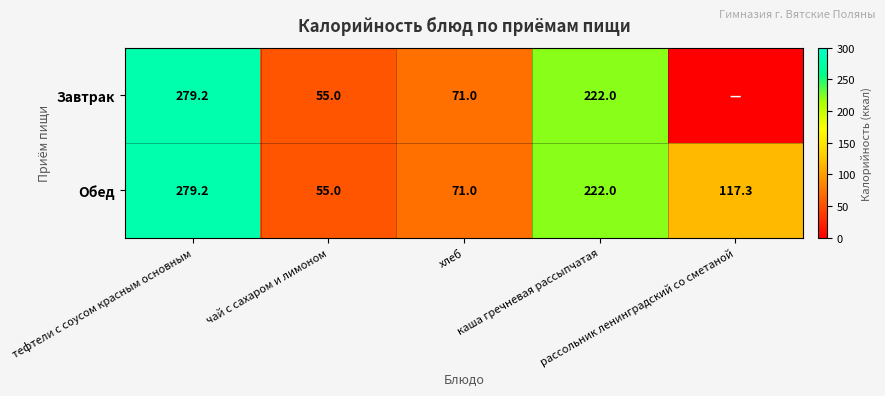

How many data points in Обед are less than 117?

2